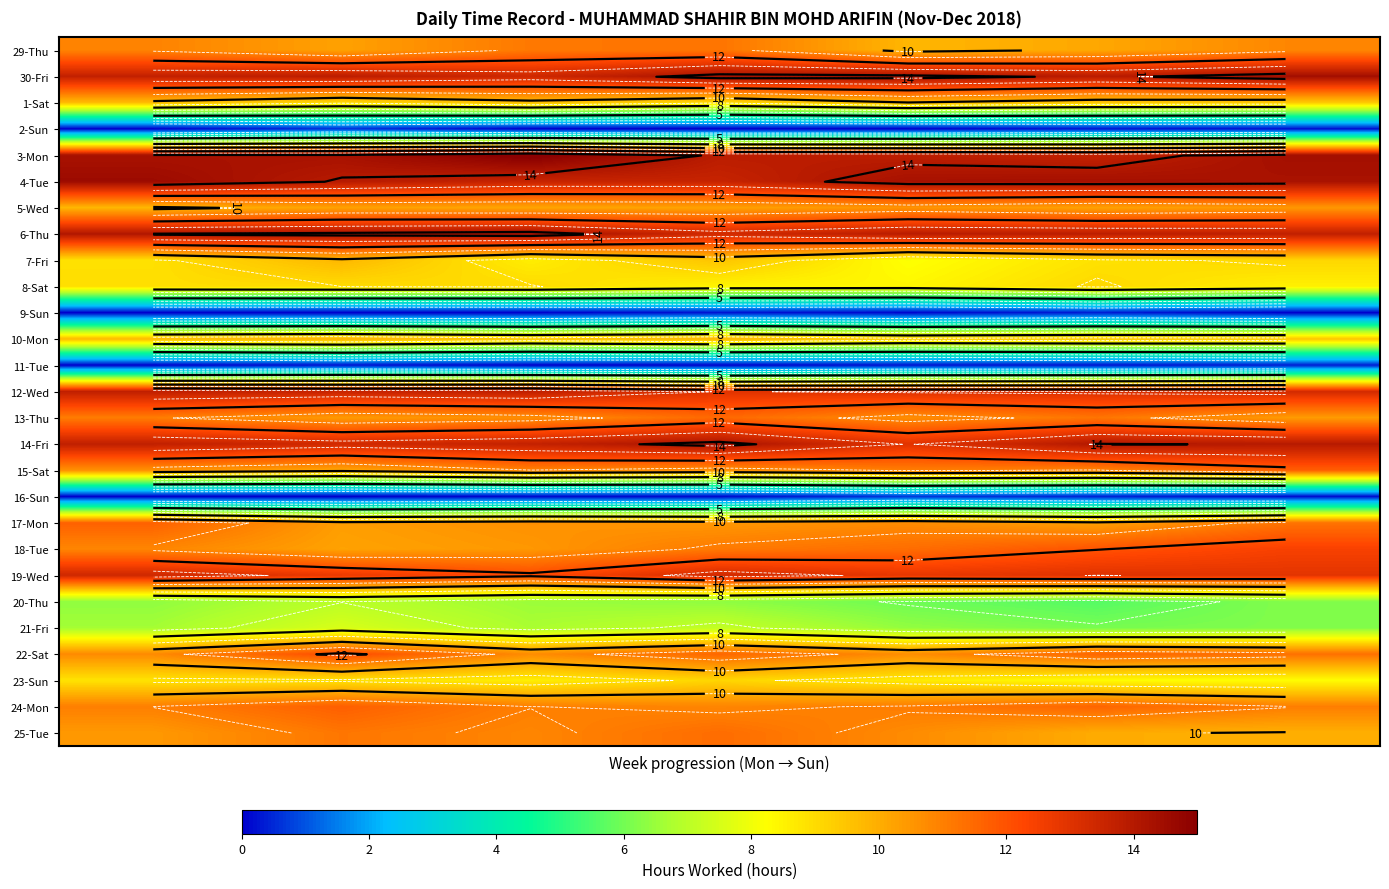

What is the difference between the highest and lowest values at 6?

14.3